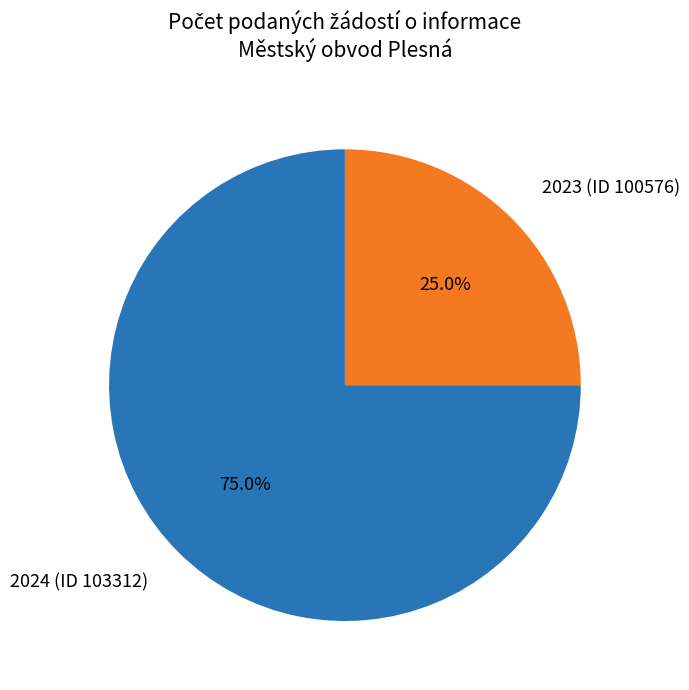

Does any single category account for the majority?

Yes